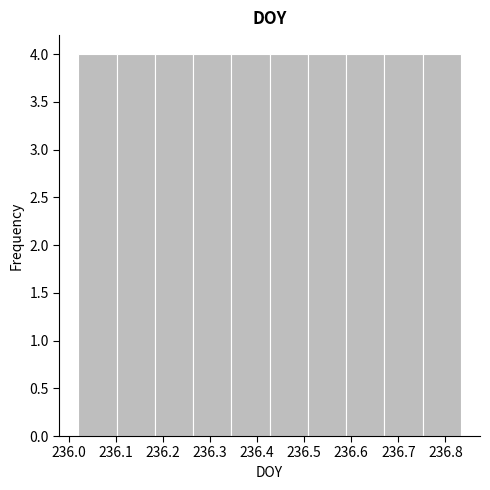

Reading left to right, list every bar in this chart as the range it spans on the x-axis followed by its height. Neither the bar edges nor the heights are printed on the chart, so give them approximately, as read against the axes.

236.02 to 236.10: 4
236.10 to 236.18: 4
236.18 to 236.26: 4
236.26 to 236.35: 4
236.35 to 236.43: 4
236.43 to 236.51: 4
236.51 to 236.59: 4
236.59 to 236.67: 4
236.67 to 236.75: 4
236.75 to 236.83: 4